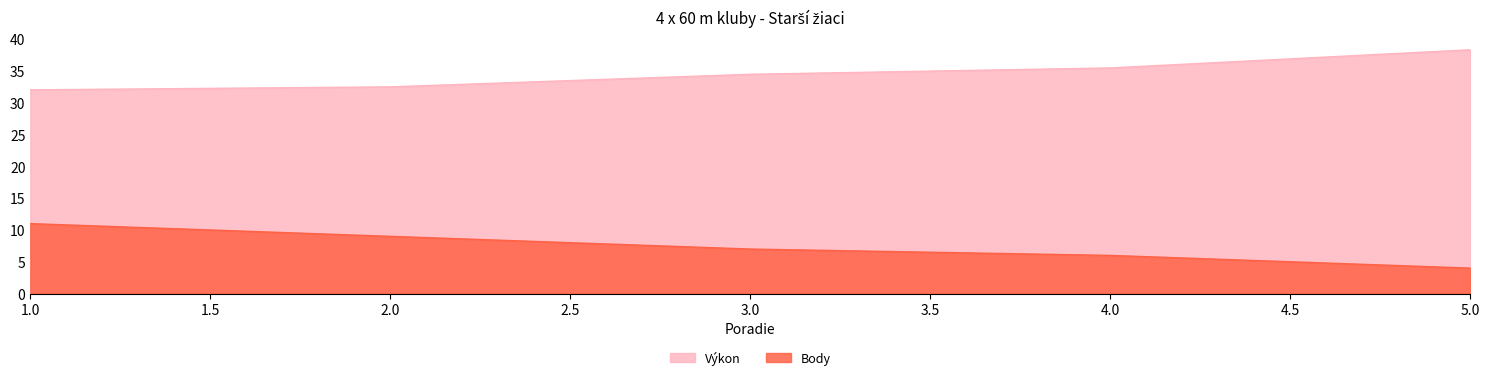

True or false: Výkon has more than 2 interior local peaks.

False